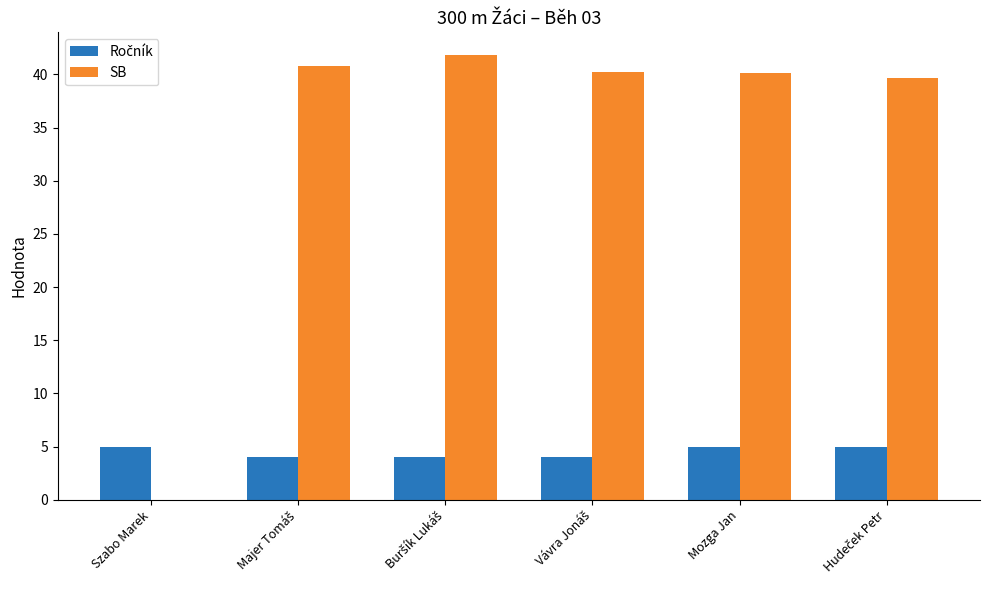

True or false: SB has a value of 0.0 at Szabo Marek.

True